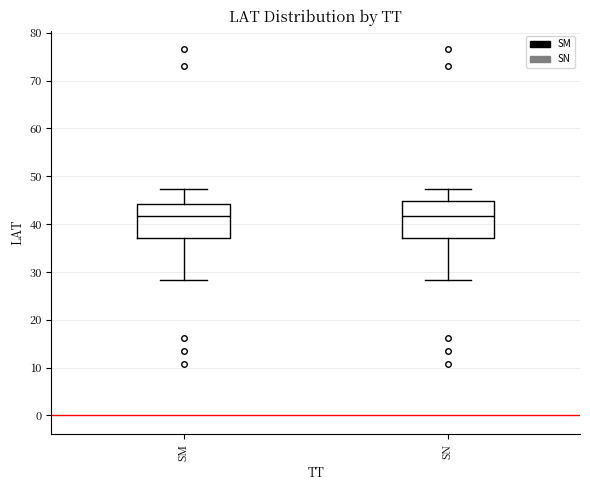

Where does the lower whisker of the box for SN end on the y-axis? The values are not printed on the chart, so give them approximately, as read against the axis.

28